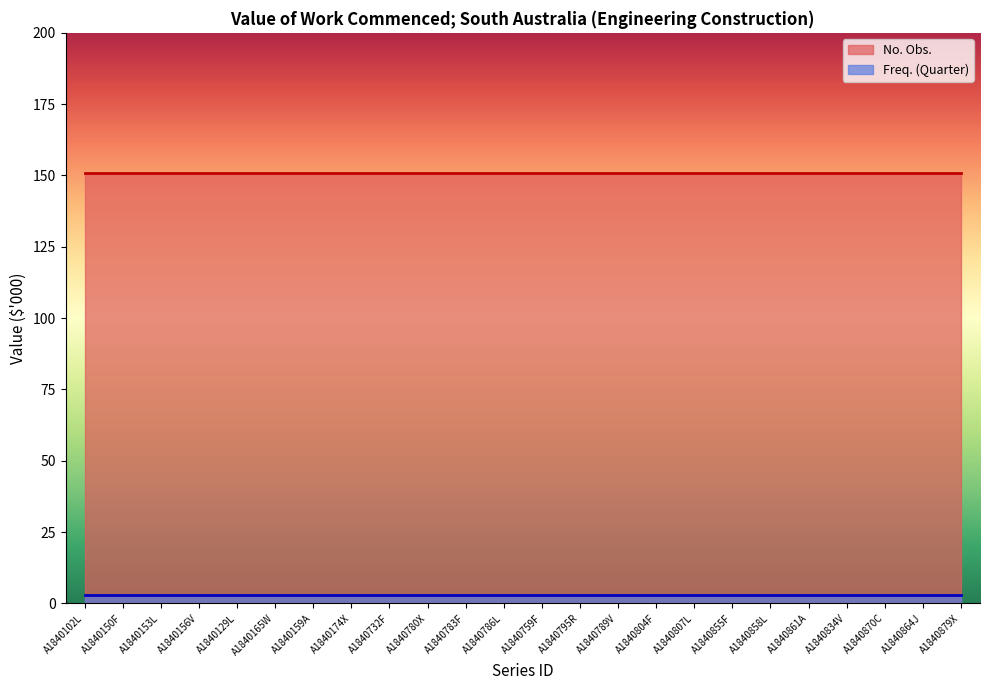

True or false: No. Obs. and Freq. (Quarter) intersect in this chart.

False